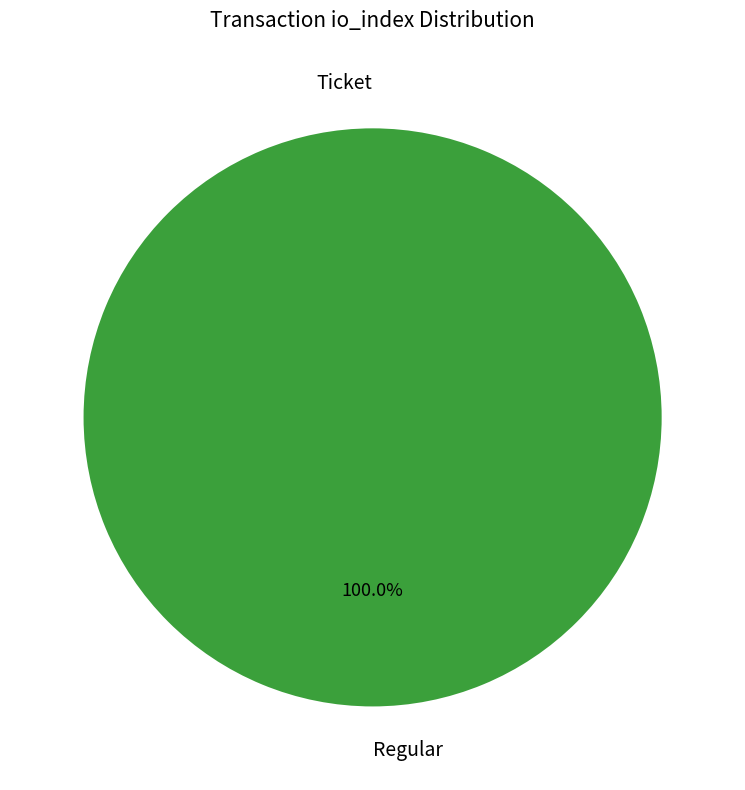

Is it true that Regular is 99% of the pie?

False